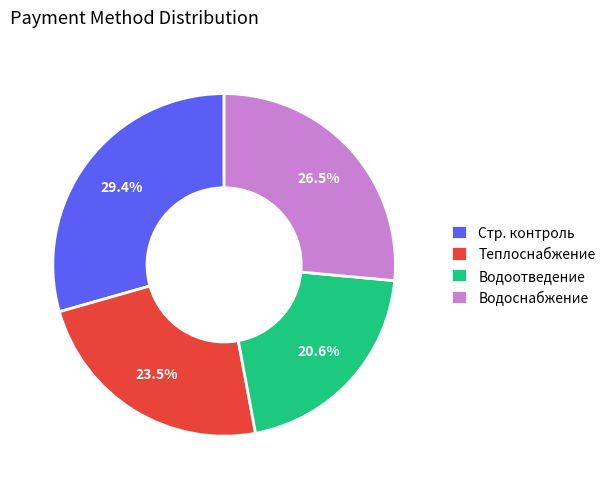

Approximately how many times larger is the value at Стр. контроль compared to Водоотведение?

1.4